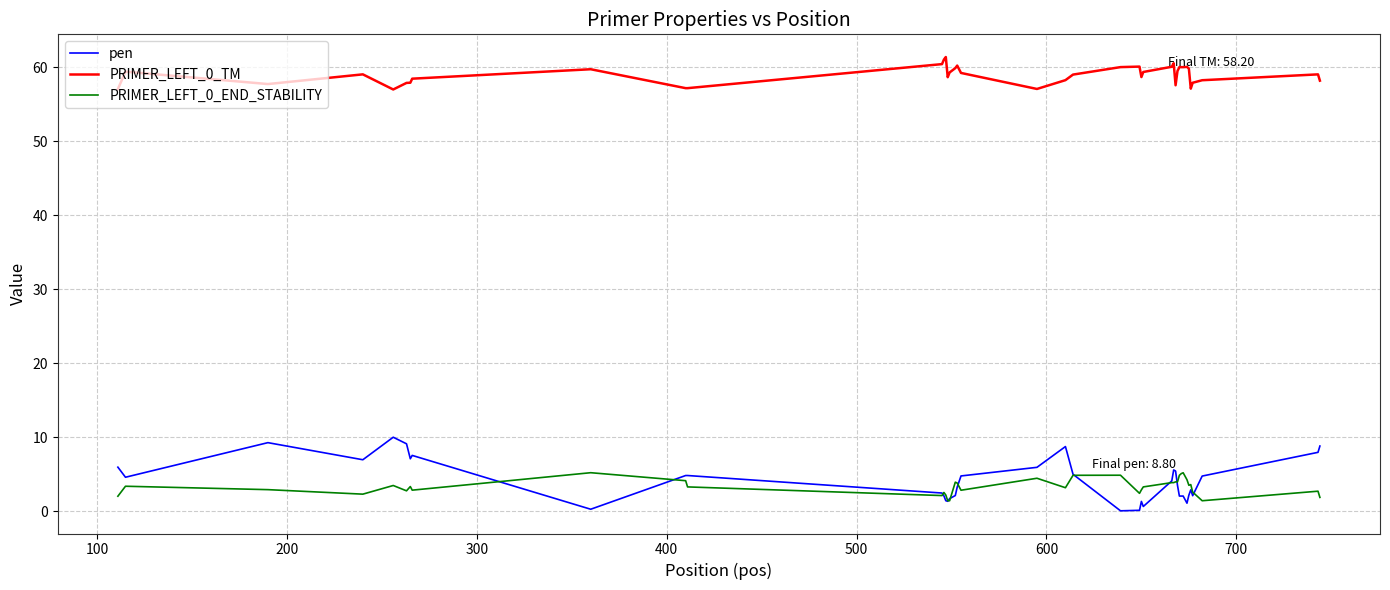

What is the highest value of the PRIMER_LEFT_0_END_STABILITY series?

5.2